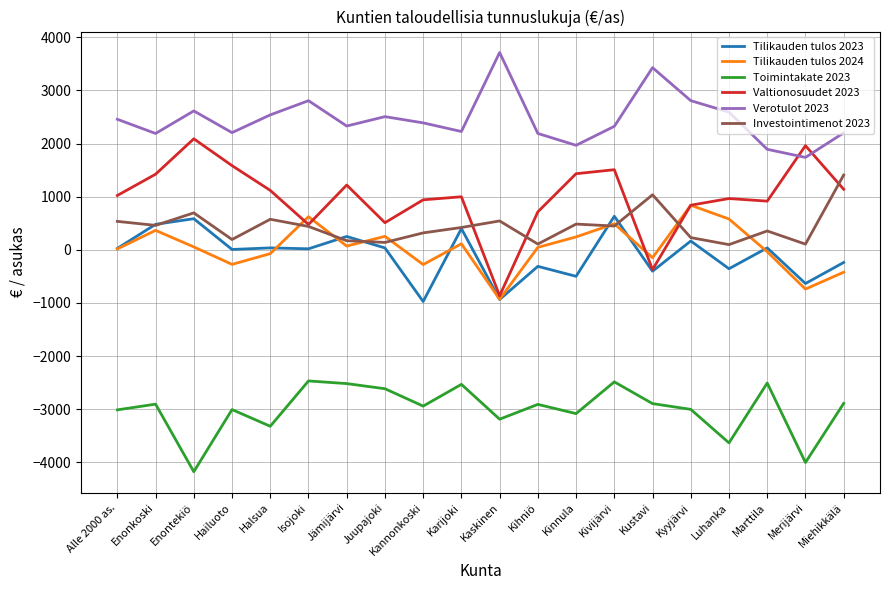

What is the difference between the maximum and minimum values in the Toimintakate 2023 series?

1708.5